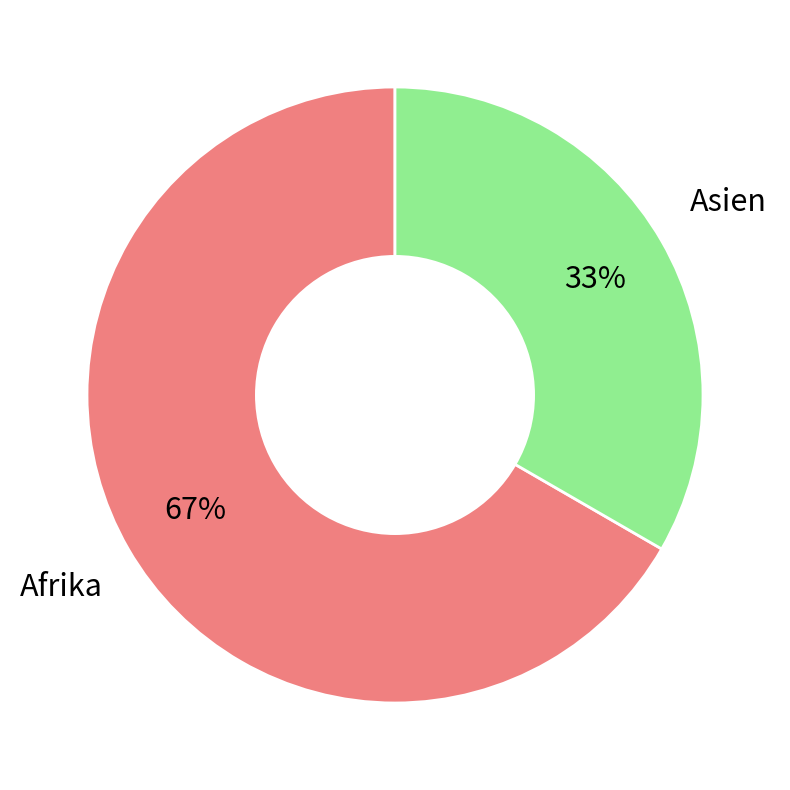

Is there any slice that represents more than half of the pie?

Yes